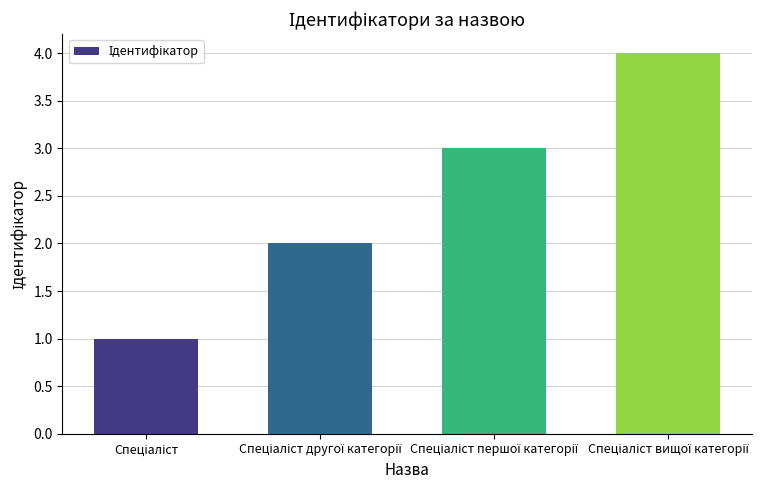

What is the sum of all values?

10